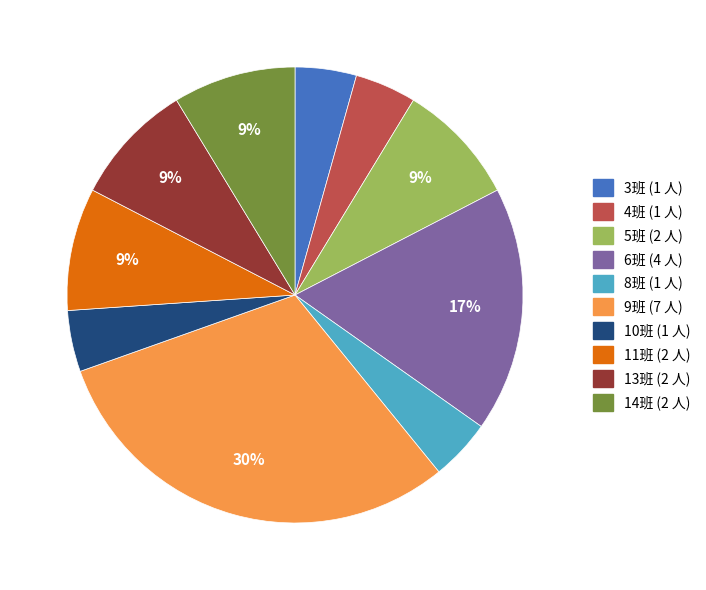

Do 4班 and 8班 together represent more than half of the pie?

No